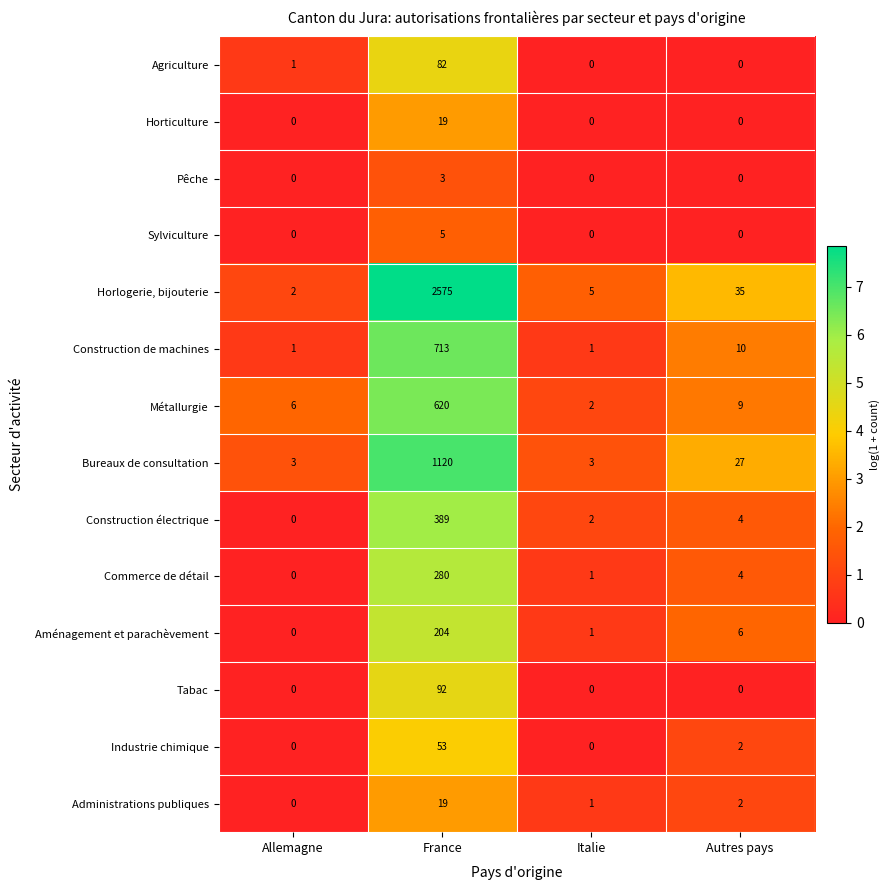

Is the value of Tabac at France greater than the value of Administrations publiques at France?

Yes